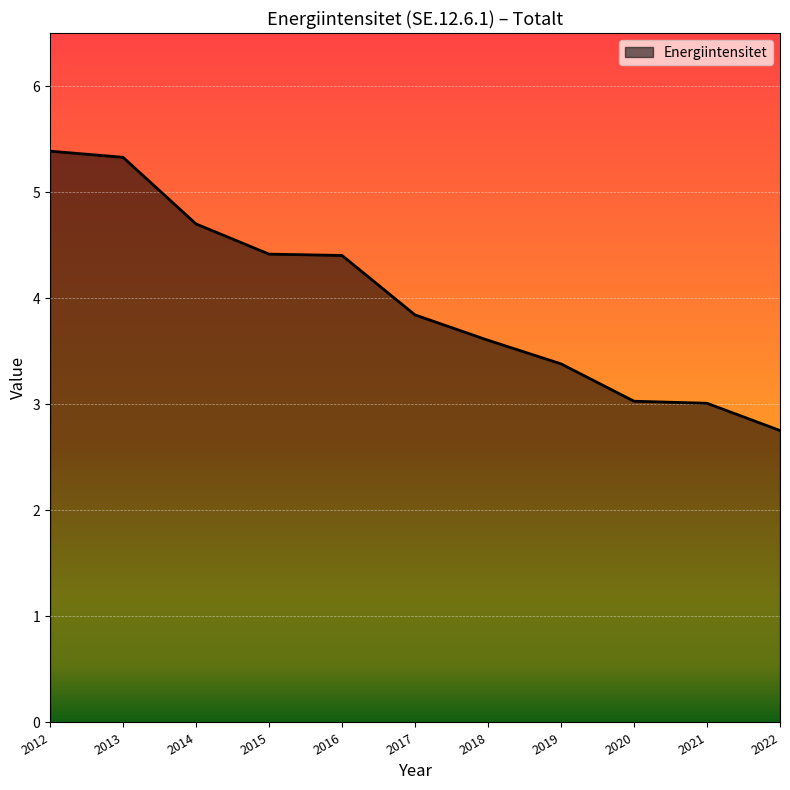

Approximately how many times larger is the value at 2022 compared to 2020?

0.9